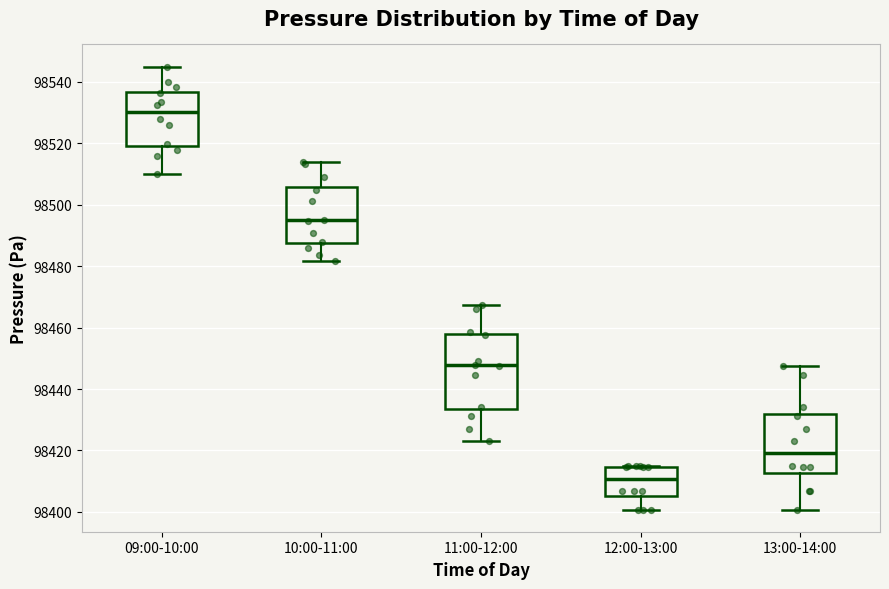

Reading left to right, transcribe this box plot: for each box, give where its median line is, the range the box spans, and where its two whiskers end, as read against the y-axis. The values are not printed on the chart, so give them approximately, as read against the axis.

09:00-10:00: median 98530, box 98520 to 98536, whiskers 98510 to 98544
10:00-11:00: median 98494, box 98488 to 98506, whiskers 98482 to 98514
11:00-12:00: median 98448, box 98434 to 98458, whiskers 98424 to 98468
12:00-13:00: median 98410, box 98406 to 98414, whiskers 98400 to 98414
13:00-14:00: median 98420, box 98412 to 98432, whiskers 98400 to 98448